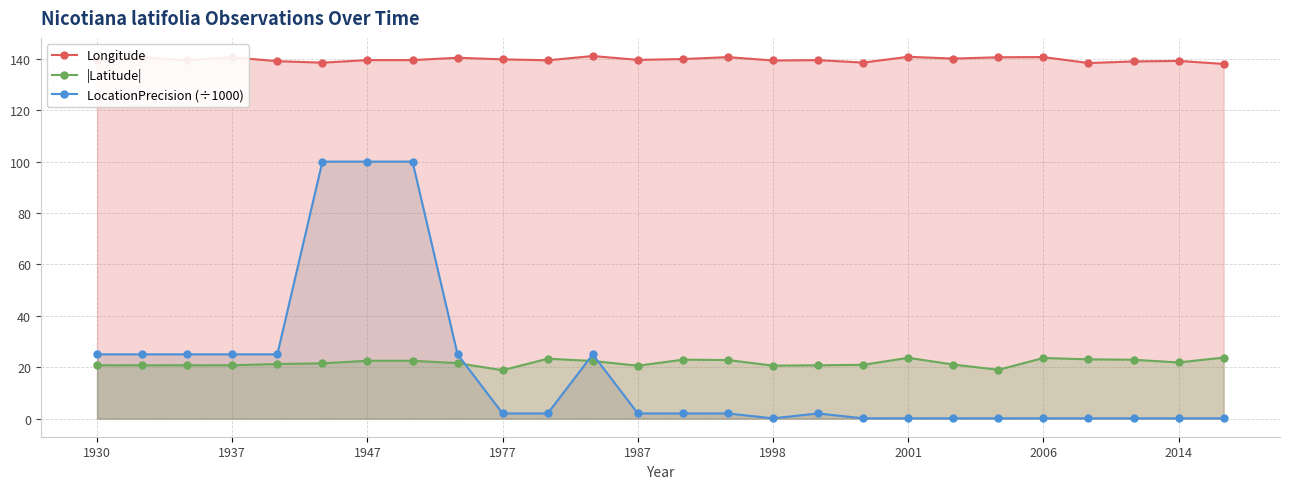

At how many categories does at least one series exceed 98?

26